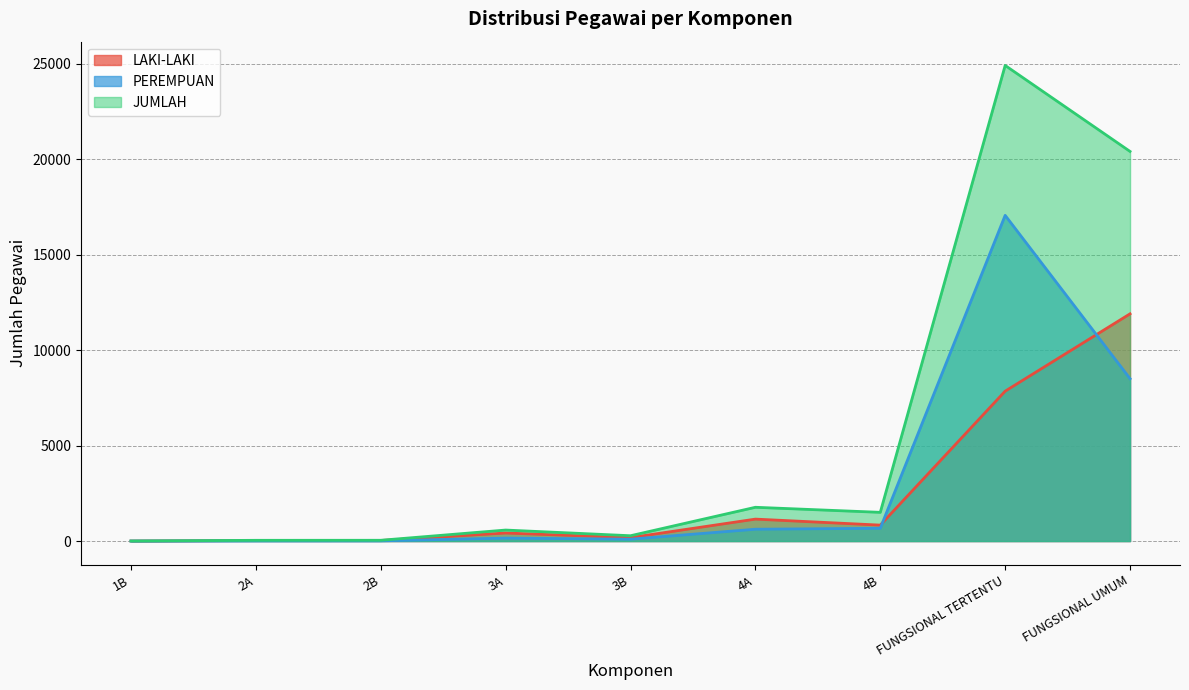

Reading left to right, list all the values displayed in this chart.

LAKI-LAKI: 1B=2	2A=29	2B=30	3A=422	3B=180	4A=1150	4B=835	FUNGSIONAL TERTENTU=7855	FUNGSIONAL UMUM=11907
PEREMPUAN: 1B=0	2A=10	2B=11	3A=155	3B=99	4A=620	4B=670	FUNGSIONAL TERTENTU=17067	FUNGSIONAL UMUM=8509
JUMLAH: 1B=2	2A=39	2B=41	3A=577	3B=279	4A=1770	4B=1505	FUNGSIONAL TERTENTU=24922	FUNGSIONAL UMUM=20416